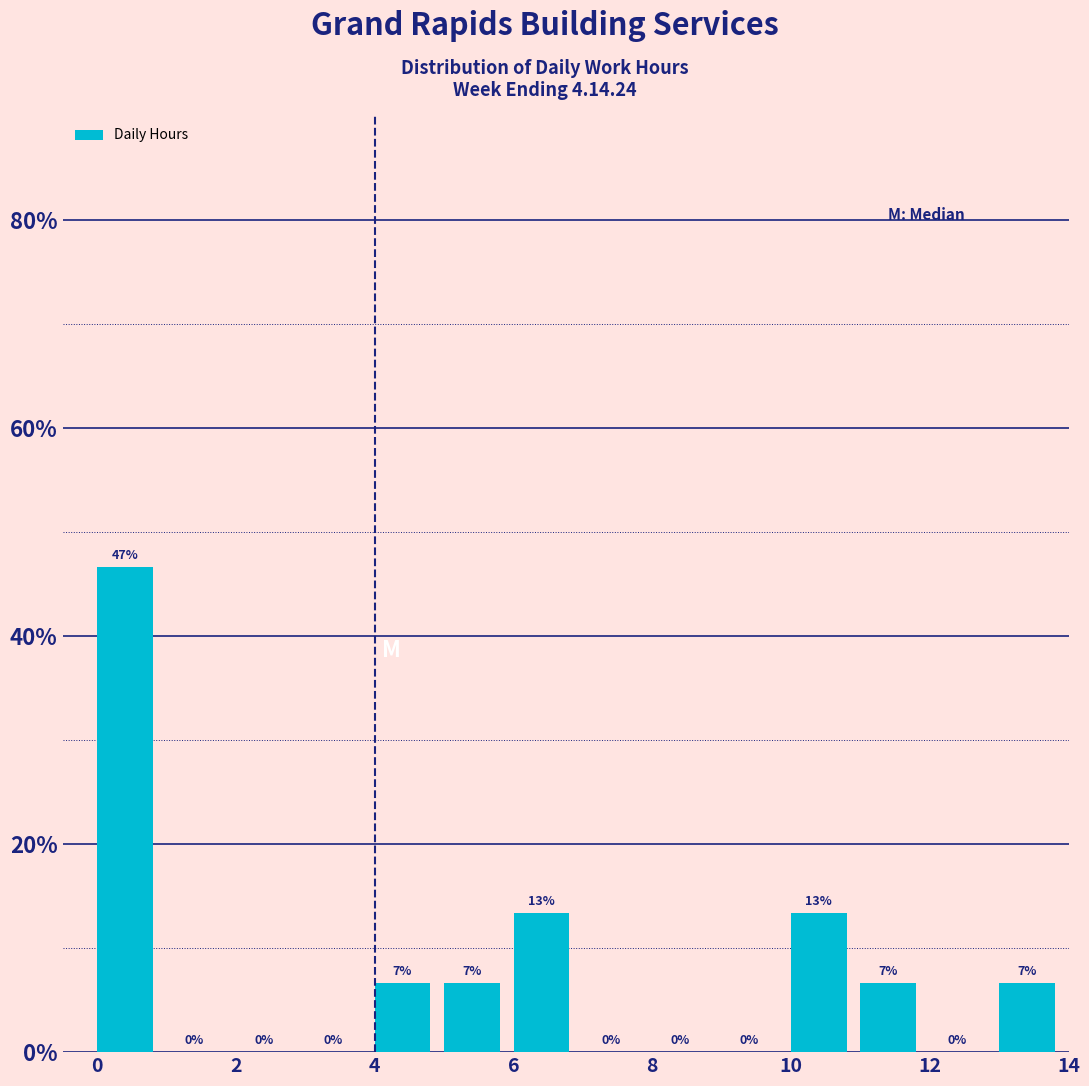

Over which range of the x-axis is the bar tallest?

0 to 1